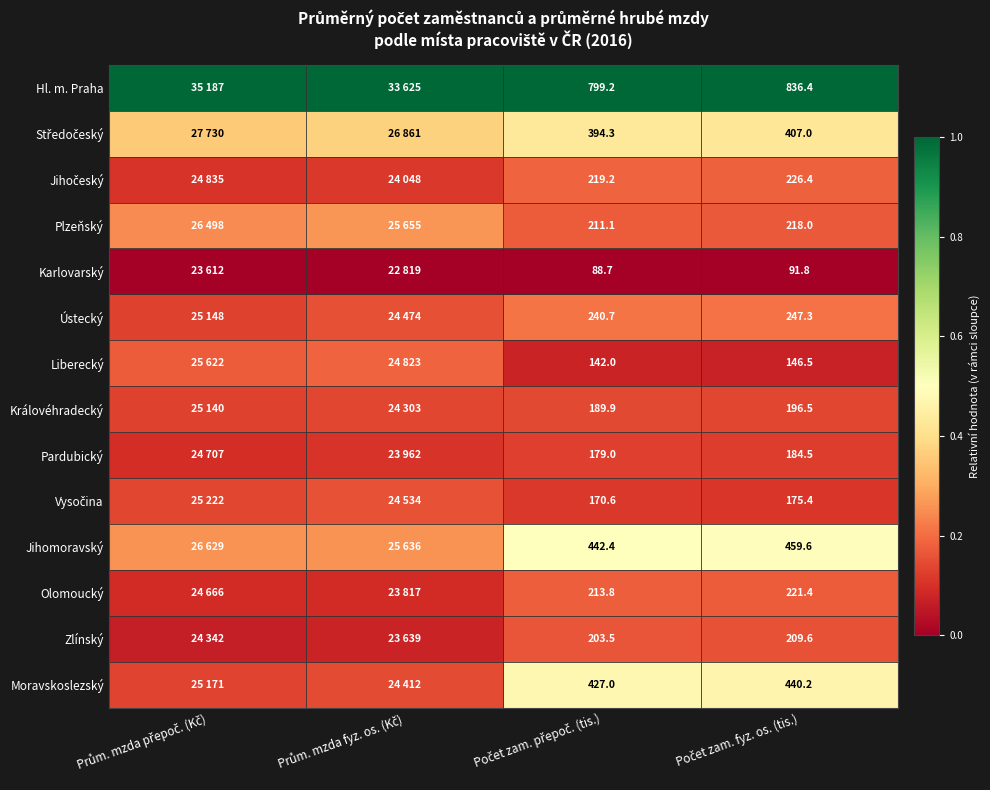

How many data points does each series have?

4